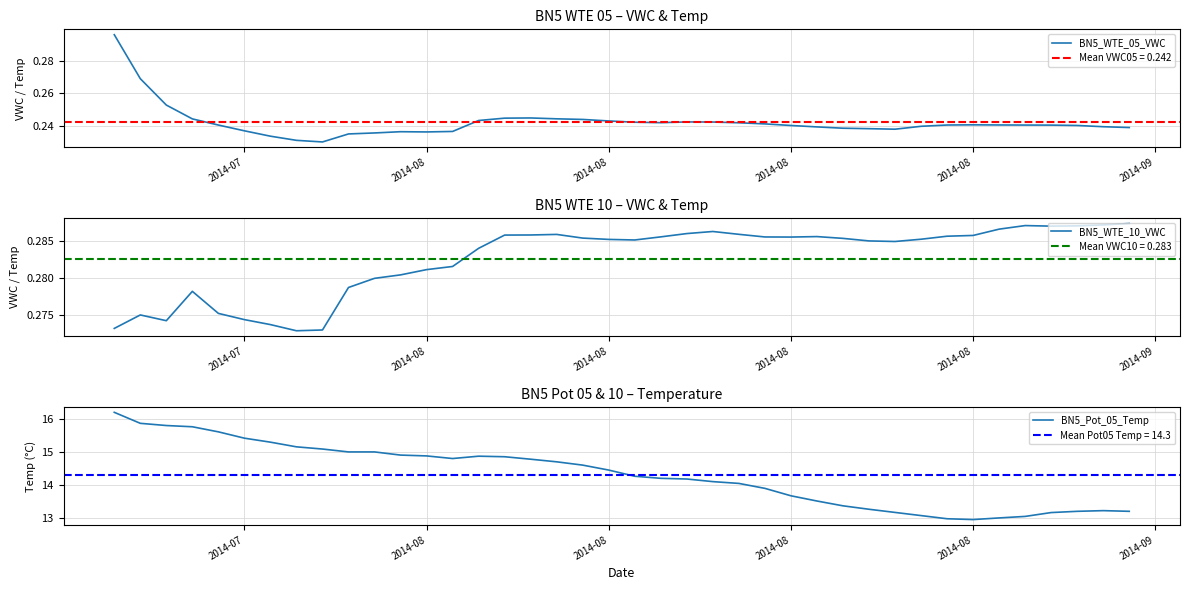

Is the value of BN5_WTE_10_VWC at 12 greater than the value of BN5_Pot_05_Temp at 37?

No